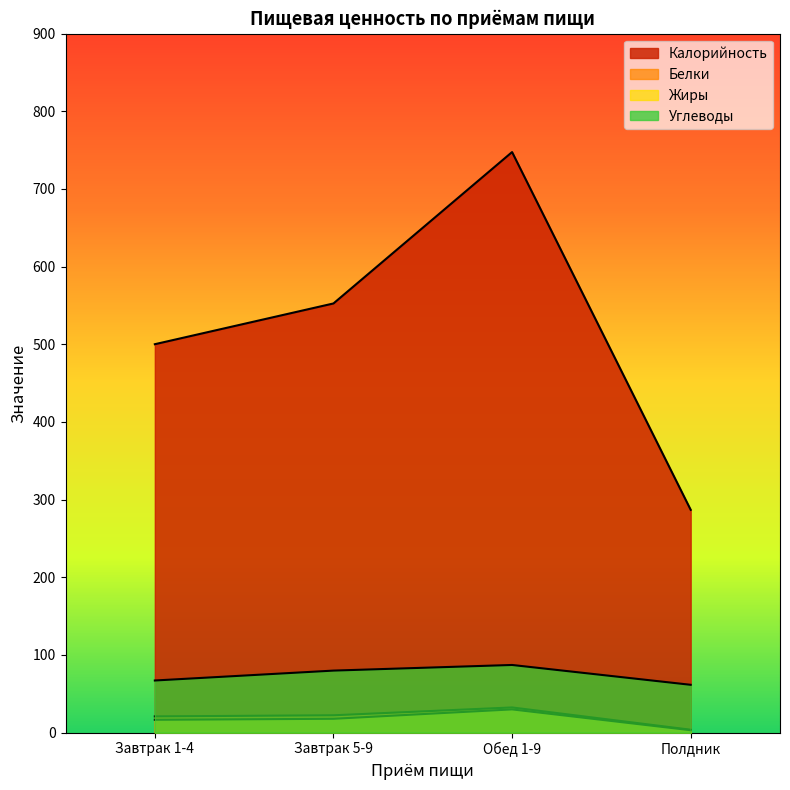

True or false: Жиры has a value of 29.9 at Обед 1-9.

True